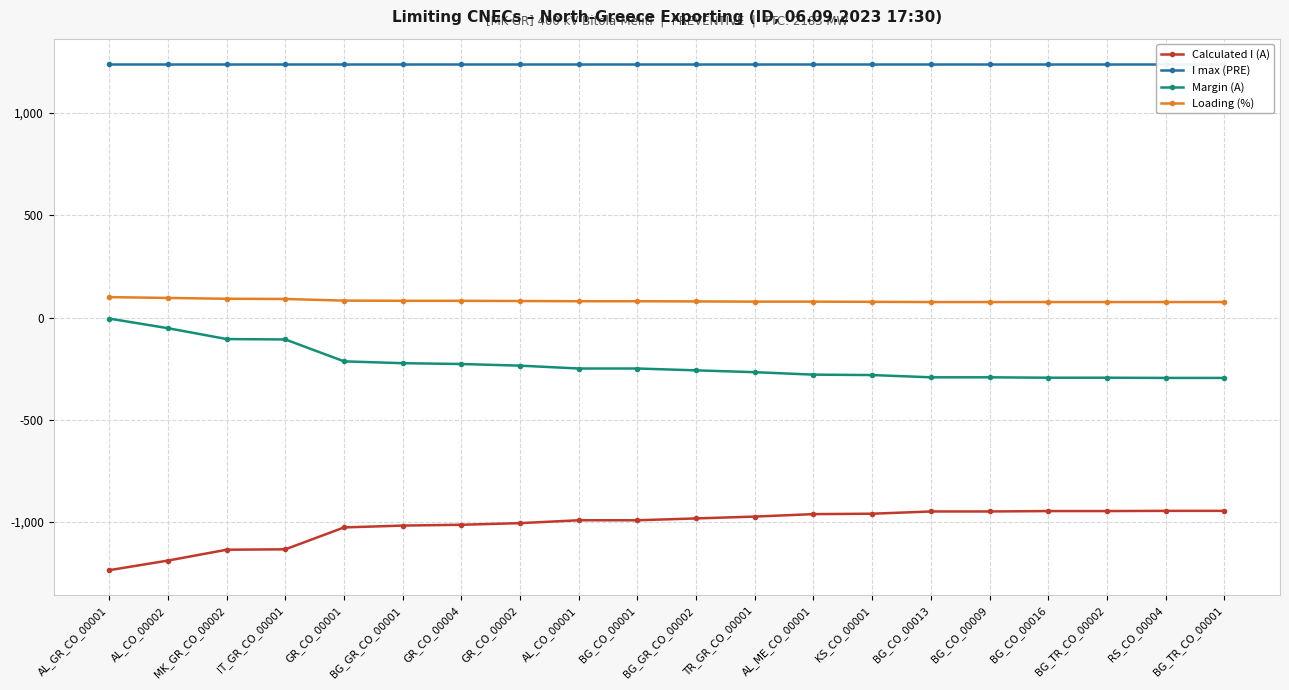

Between BG_GR_CO_00001 and BG_CO_00009, which series saw the biggest shift?

Calculated I (A)